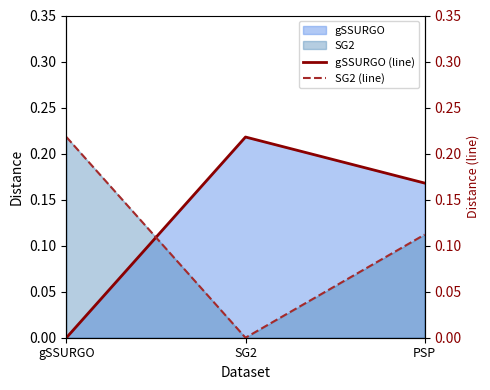

Reading left to right, list all the values displayed in this chart.

gSSURGO (line): 0.0	0.2	0.2
SG2 (line): 0.2	0.0	0.1